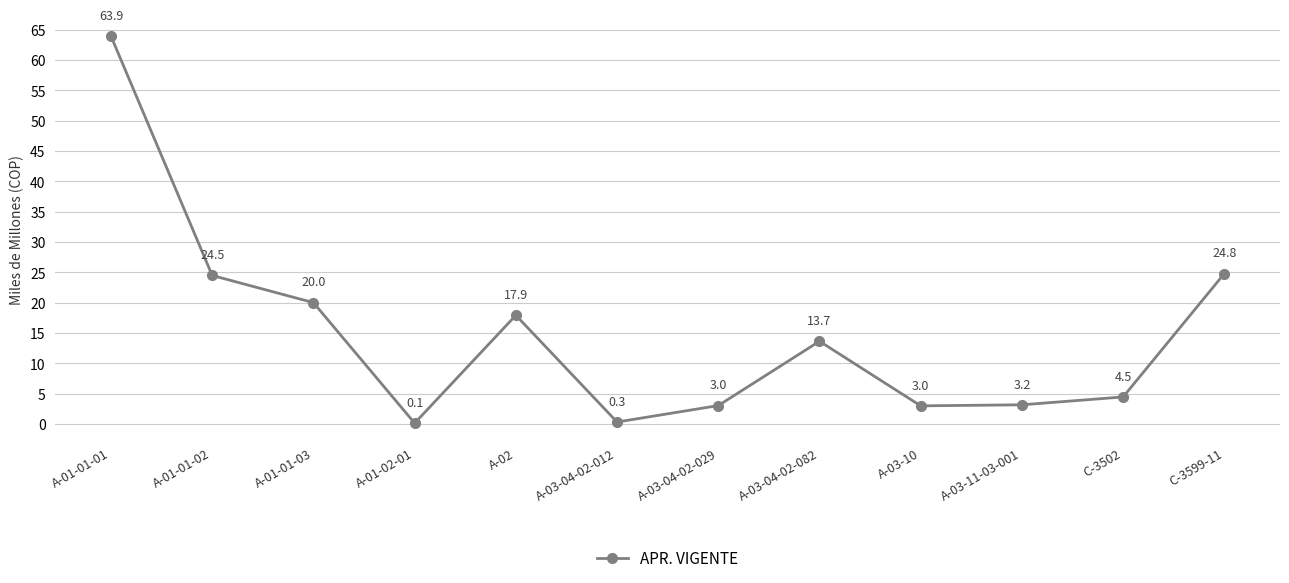

Is it true that the value at A-03-04-02-082 is 13.7?

True